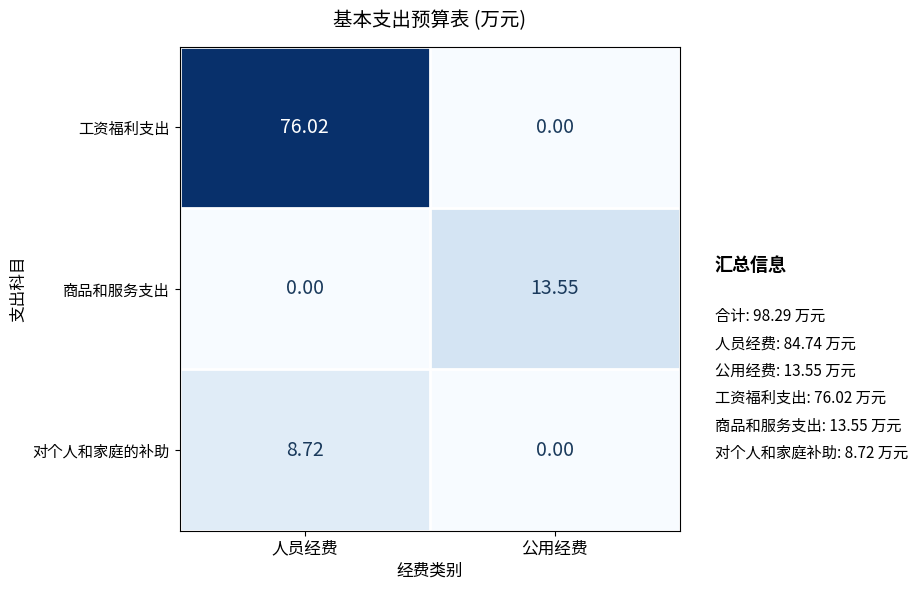

At which label is 对个人和家庭的补助 closest to 4?

公用经费